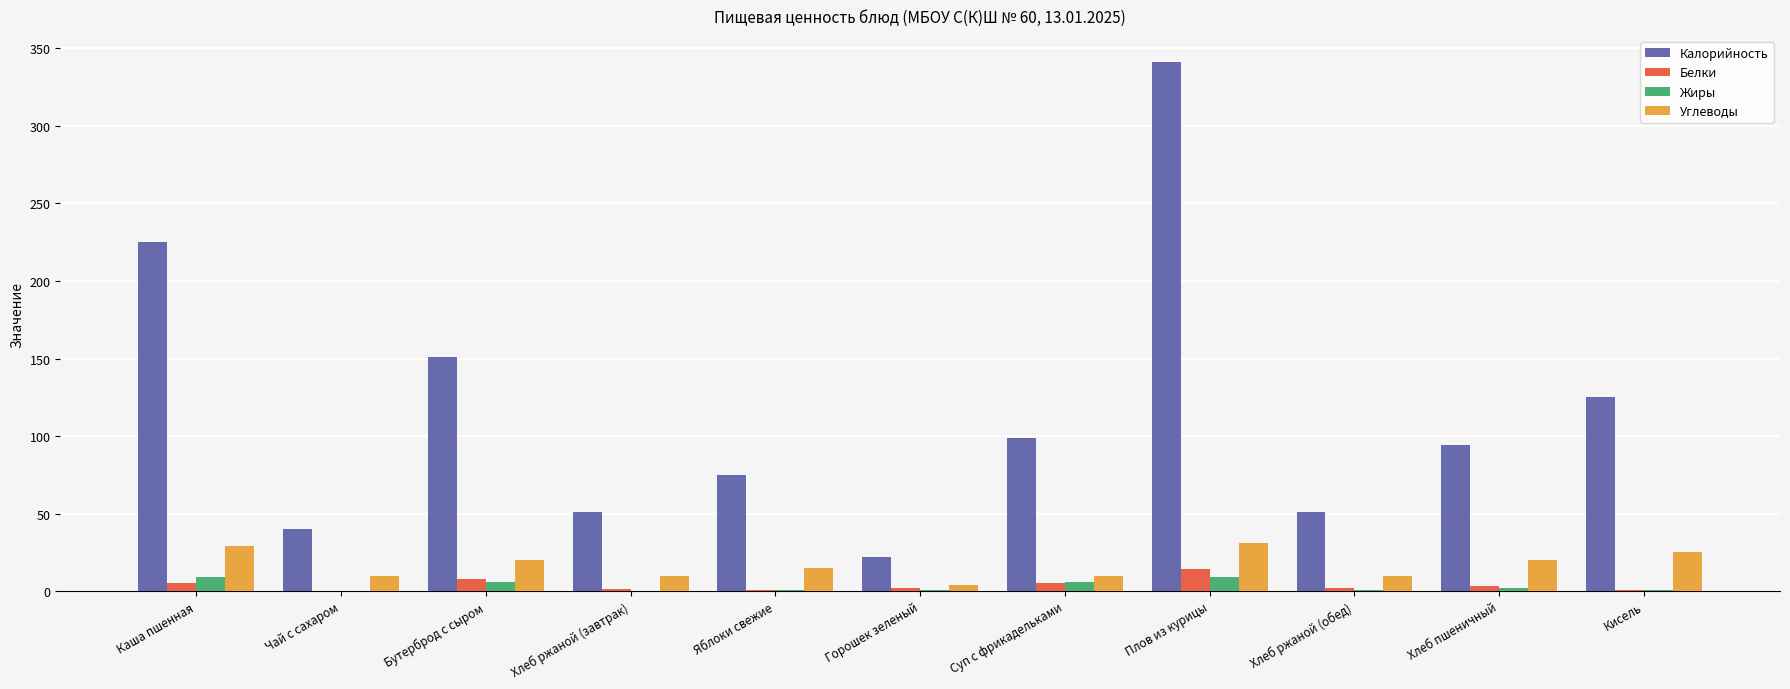

True or false: Углеводы has a value of 20.0 at Хлеб пшеничный.

True